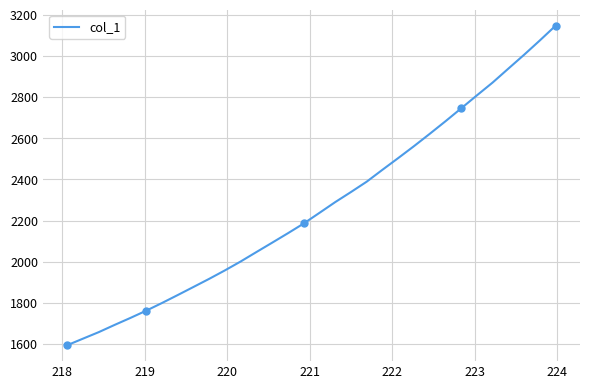

What is the maximum value for col_1?

3146.1